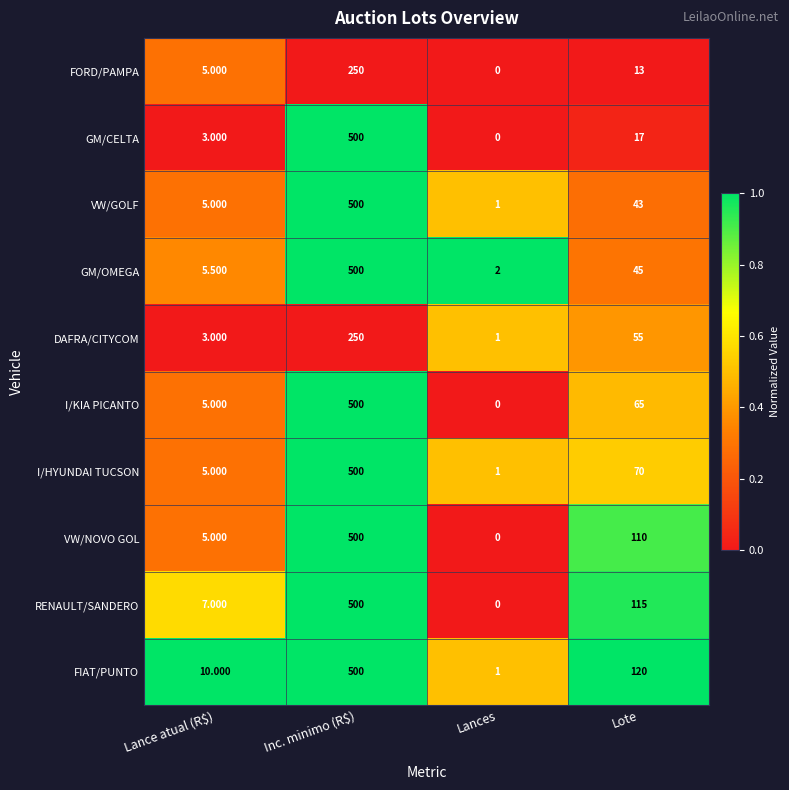

Which series has the largest total across all categories?

FIAT/PUNTO